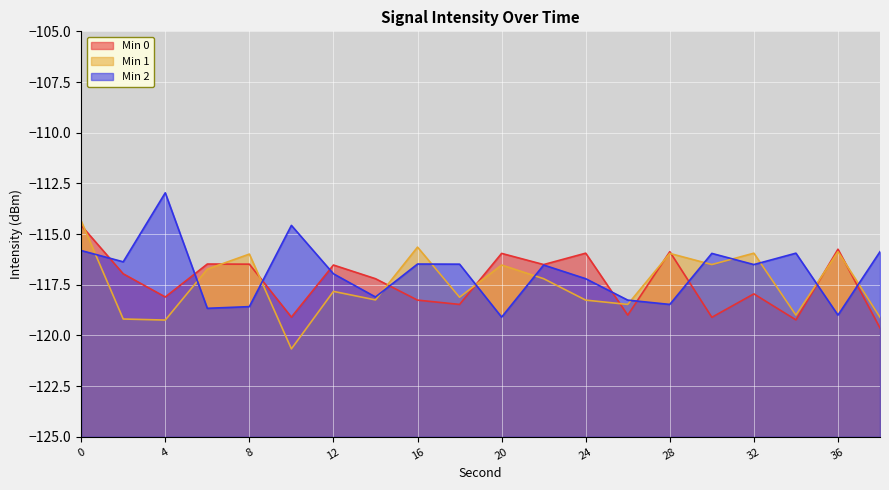

At which label is Min 1 closest to -117?

22